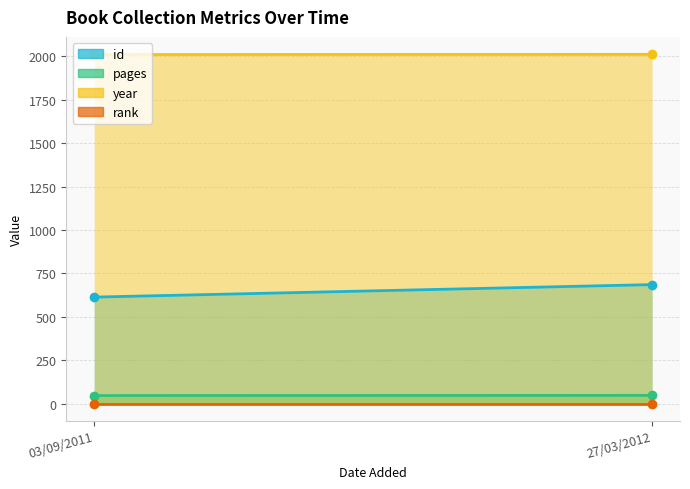

How many data points does each series have?

2